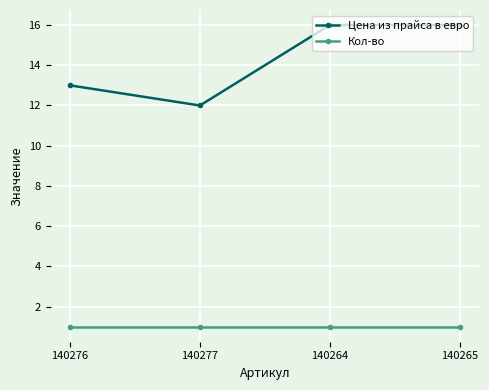

True or false: Кол-во and Цена из прайса в евро cross at least once.

False